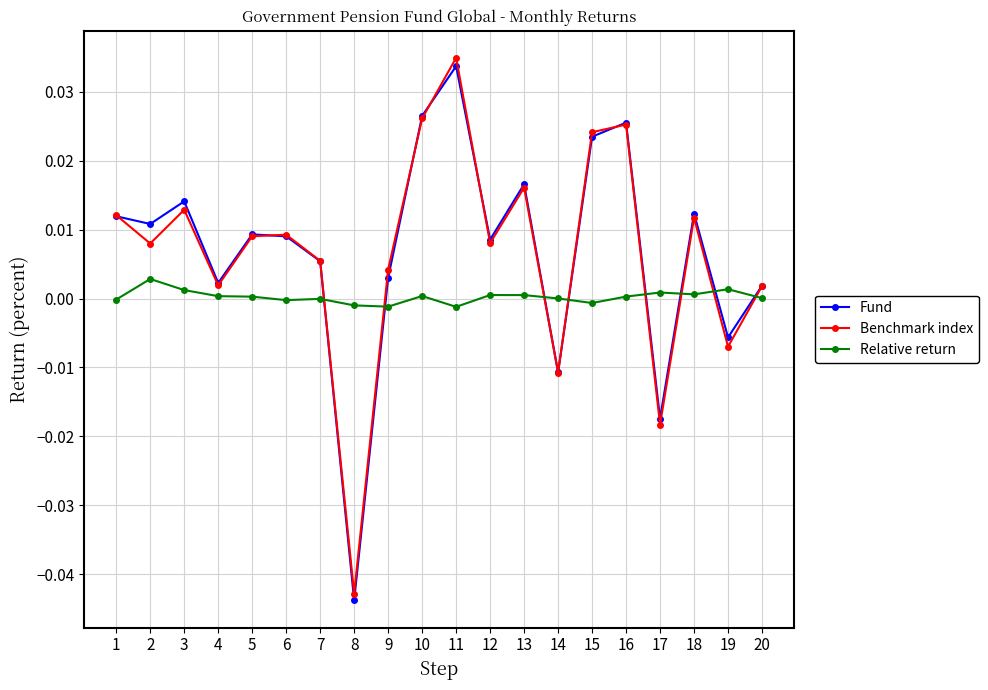

What are all the series names shown in the legend?

Fund, Benchmark index, Relative return